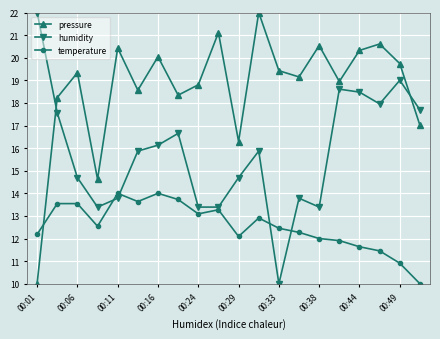

Reading right to left, list all the values displayed in this chart.

pressure: 17.0	19.7	20.6	20.3	18.9	20.5	19.1	19.4	22.0	16.3	21.1	18.8	18.3	20.0	18.6	20.4	14.6	19.3	18.2	10.0
humidity: 17.7	19.0	18.0	18.5	18.6	13.4	13.8	10.0	15.9	14.7	13.4	13.4	16.7	16.1	15.9	13.8	13.4	14.7	17.6	22.0
temperature: 10.0	10.9	11.5	11.6	11.9	12.0	12.3	12.5	12.9	12.1	13.3	13.1	13.7	14.0	13.6	14.0	12.5	13.5	13.5	12.2